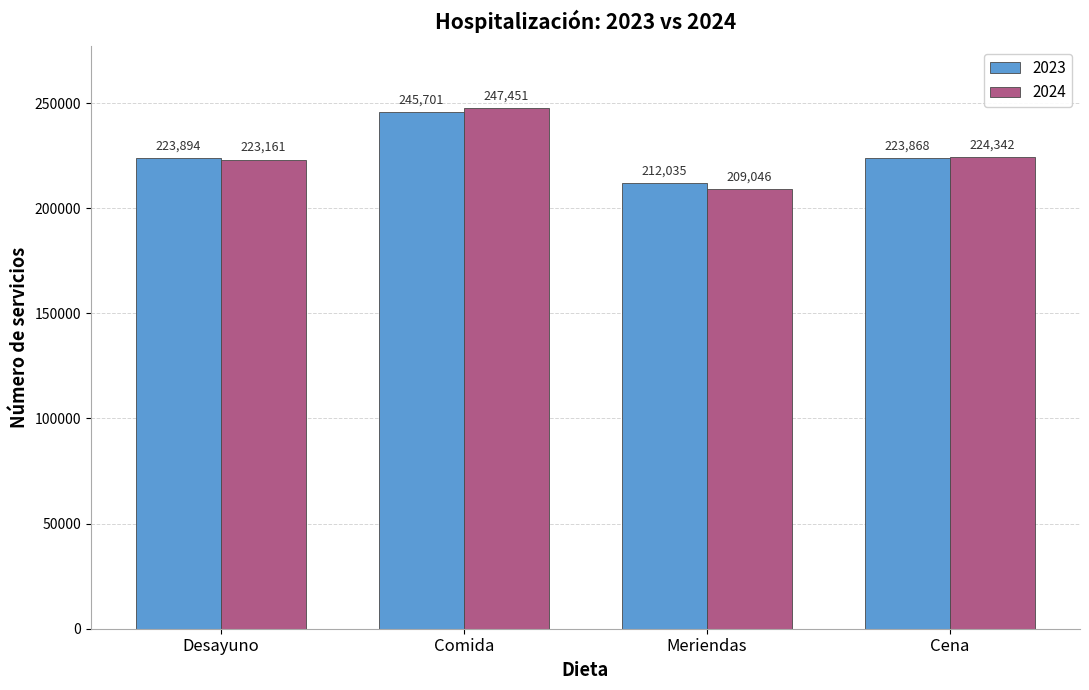

What is the difference between the highest and lowest values at Comida?

1750